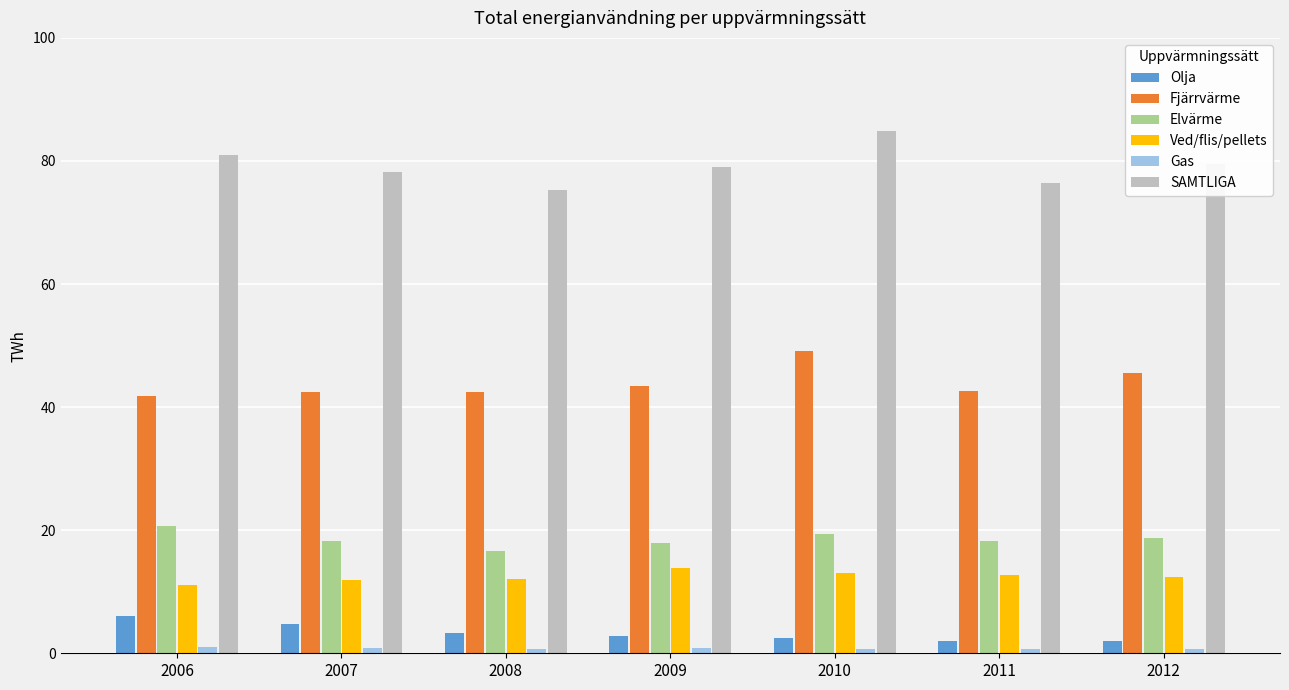

At which category is the sum across all series the highest?

2010